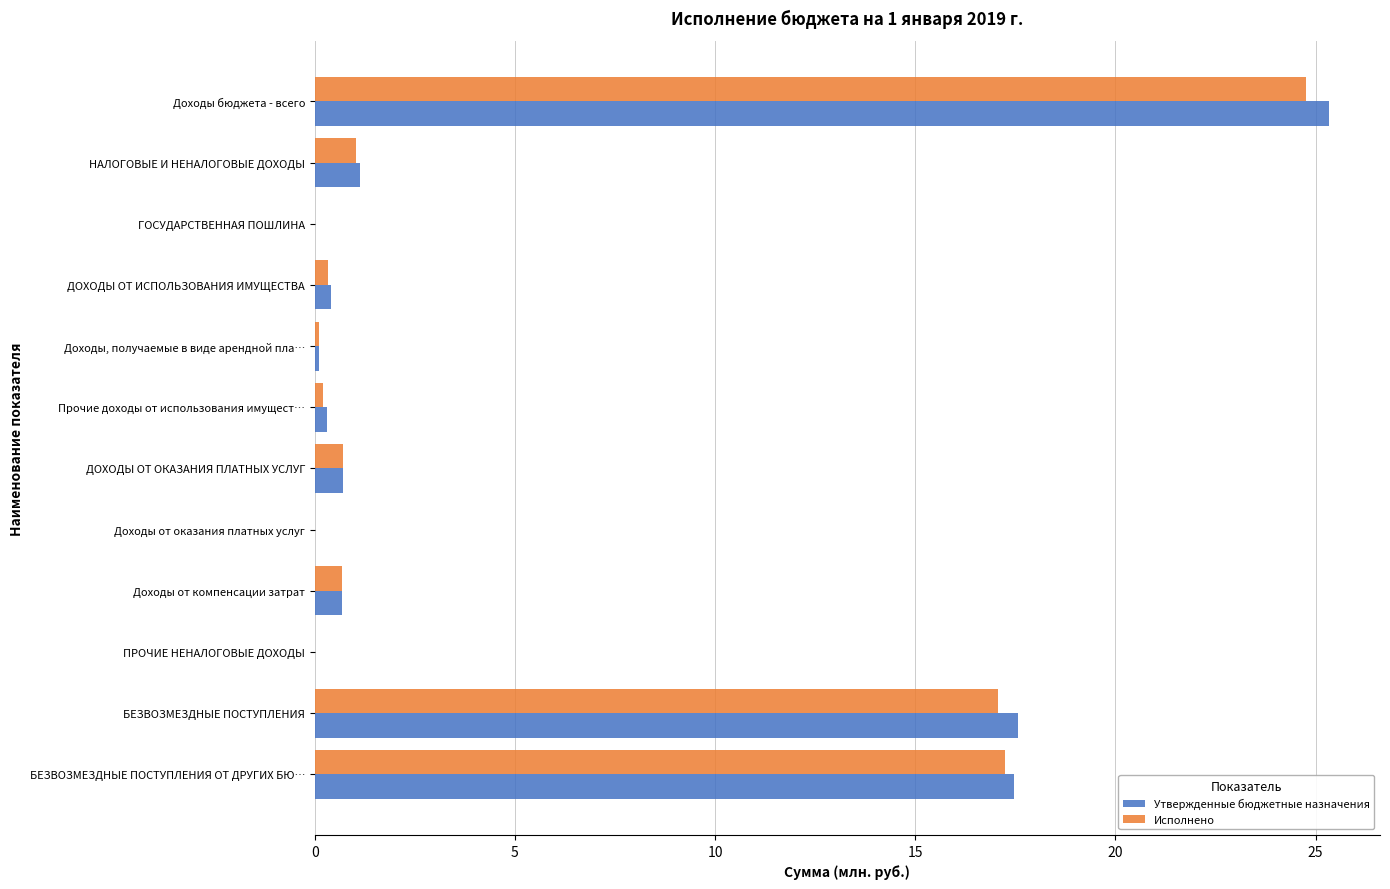

What is the sum of all Исполнено values?

62.1